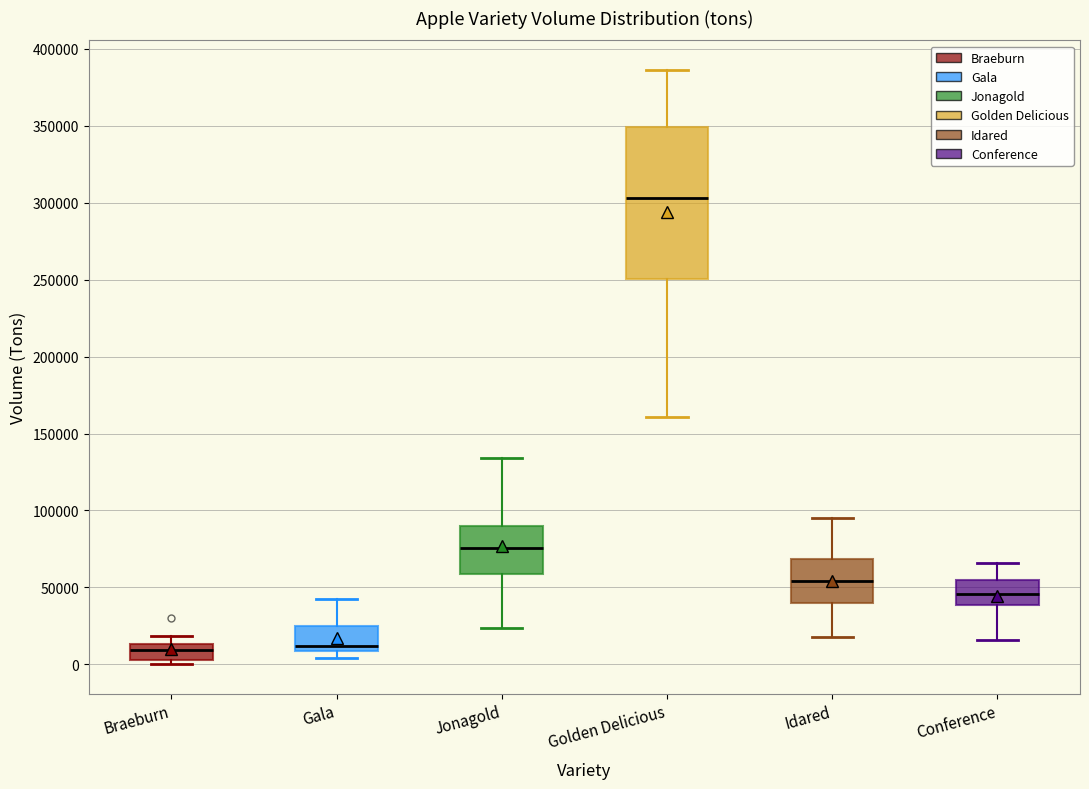

Where does the median line of the box for Braeburn sit on the y-axis? The values are not printed on the chart, so give them approximately, as read against the axis.

10000